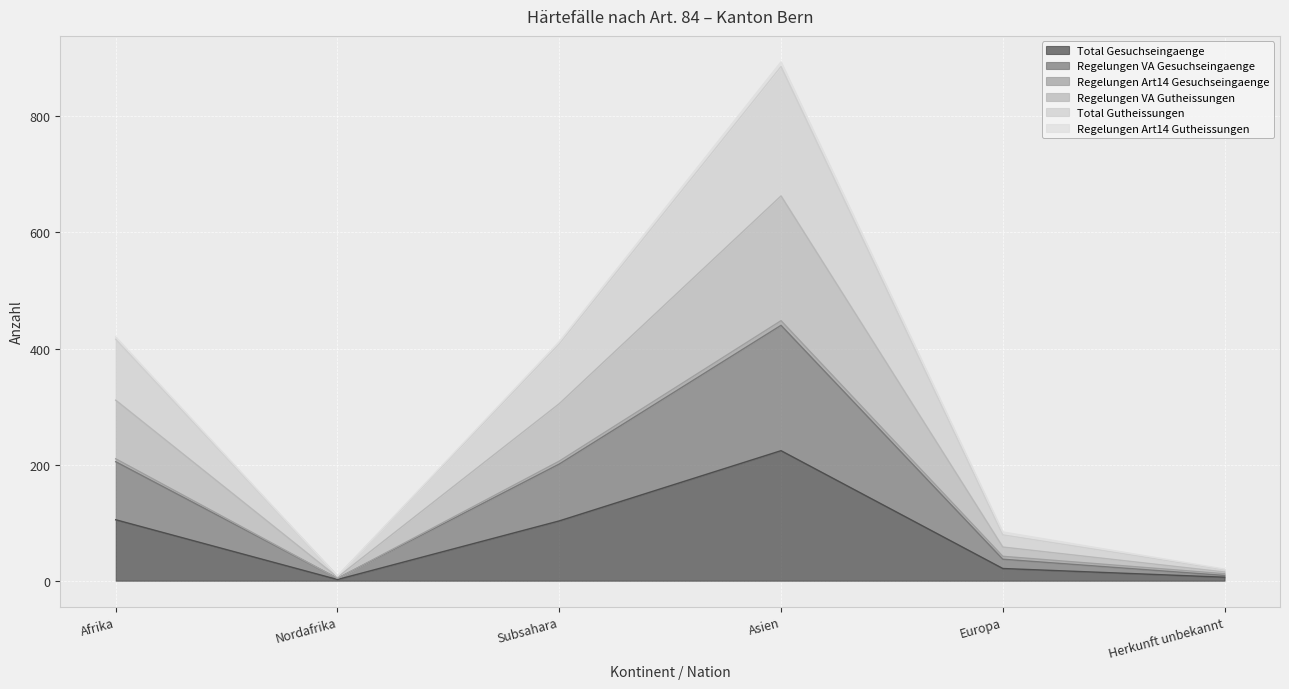

What is the label of the 2nd point from the right?

Europa